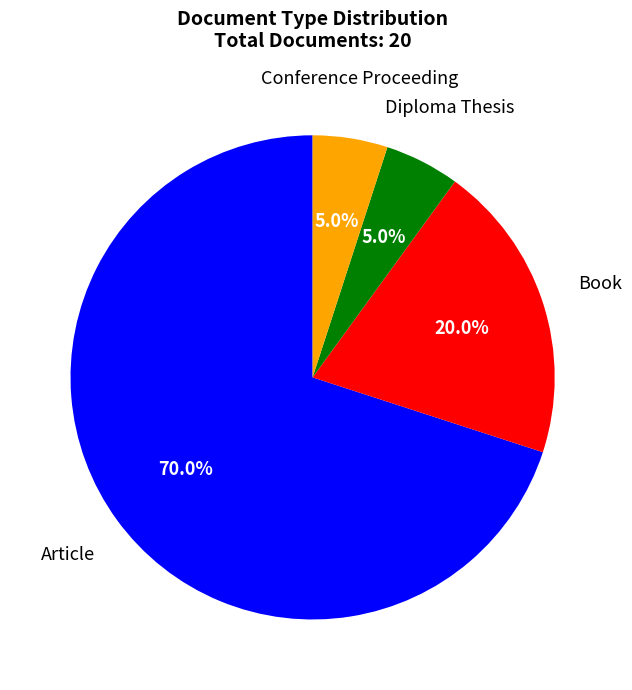

Does any single category account for the majority?

Yes